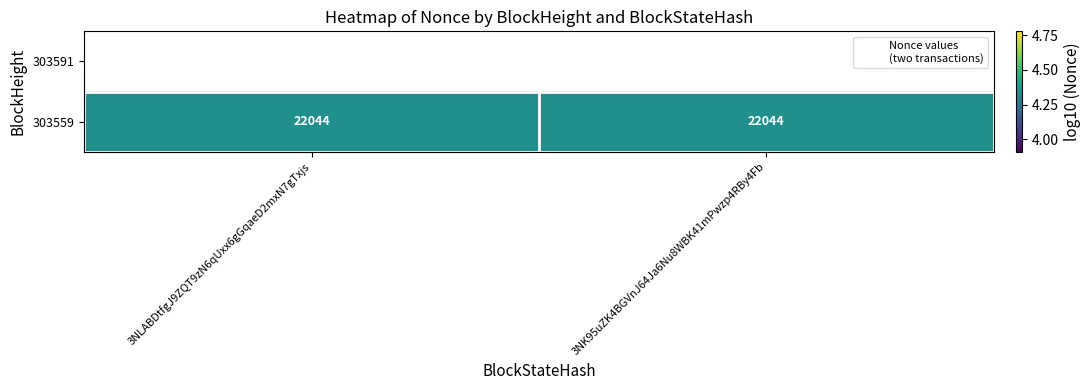

Between 3NLABDtfgJ9ZQT9zN6qUxx6gGqaeD2mxN7gTxjs and 3NK95uZK4BGVnJ64Ja6Nu8WBK41mPwzp4RBy4Fb, which is larger?

3NK95uZK4BGVnJ64Ja6Nu8WBK41mPwzp4RBy4Fb